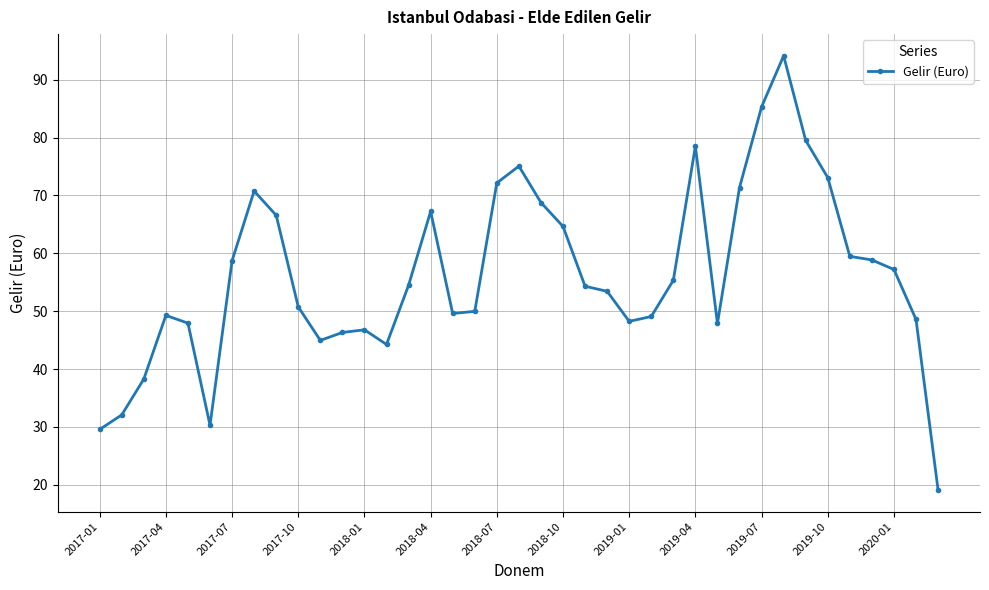

What is the minimum value shown in the chart?

19.1